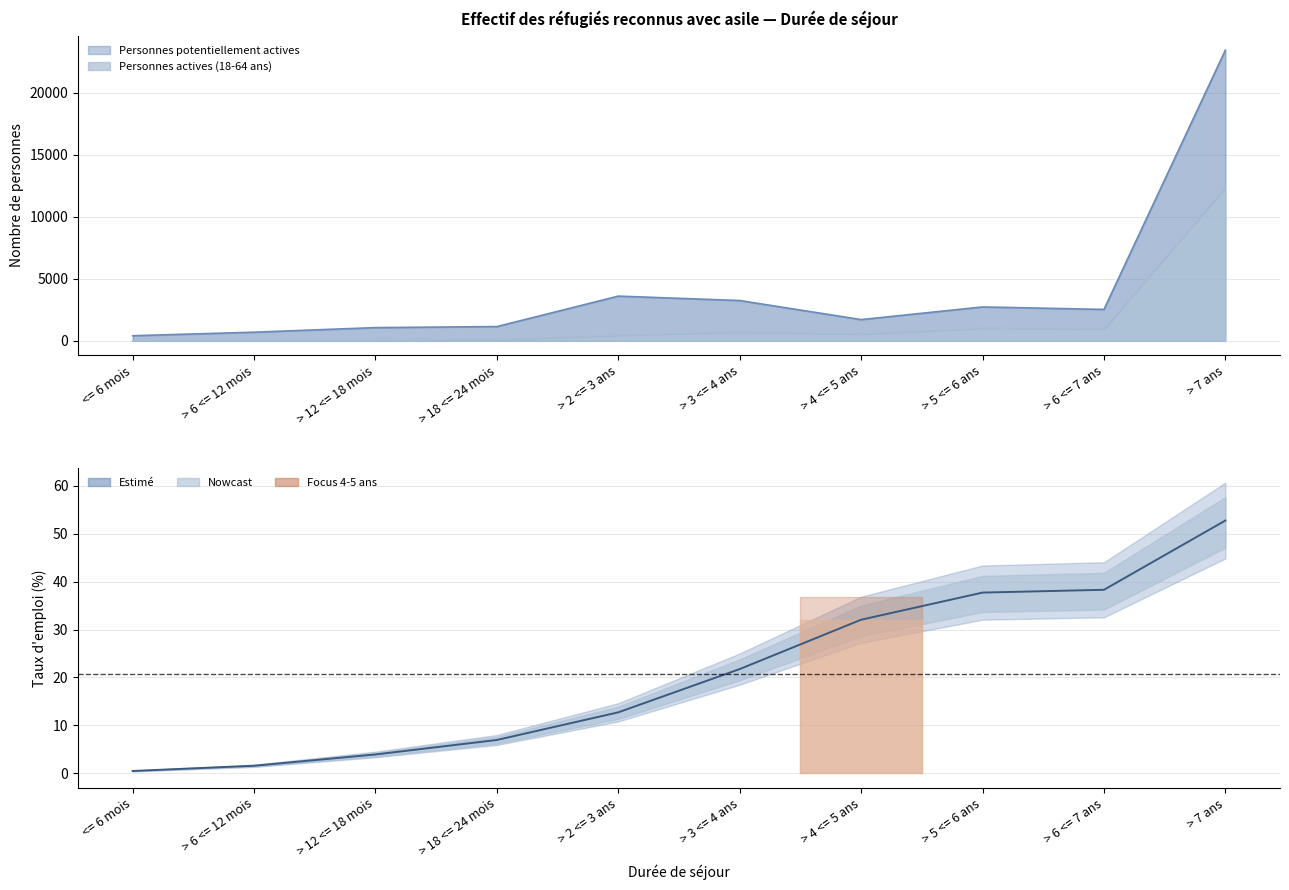

Reading right to left, list all the values displayed in this chart.

52.7	38.3	37.7	32.0	21.8	12.7	7.0	3.9	1.6	0.5